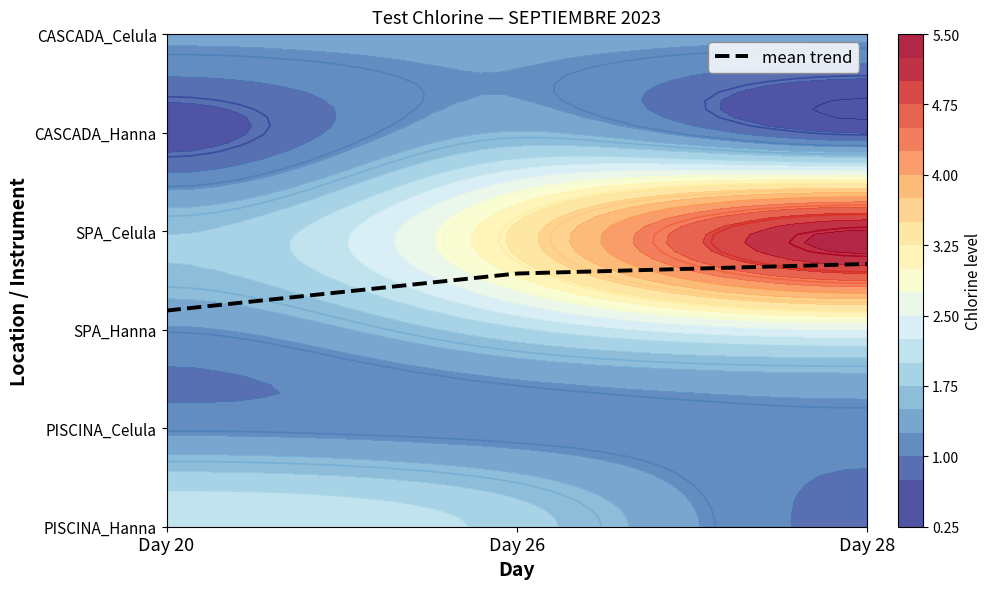

Is the value of SPA_Hanna at 0 greater than the value of SPA_Celula at 0?

No